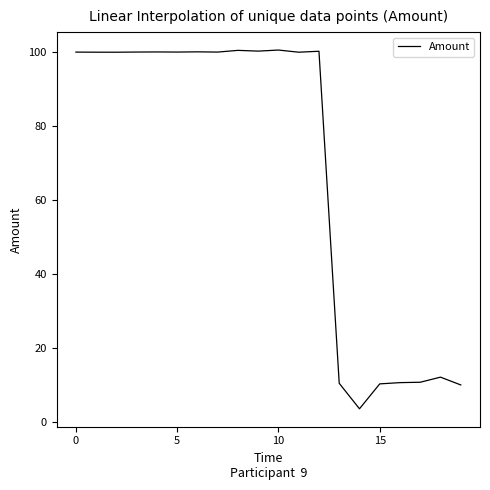

What is the difference between the maximum and minimum values?

97.0